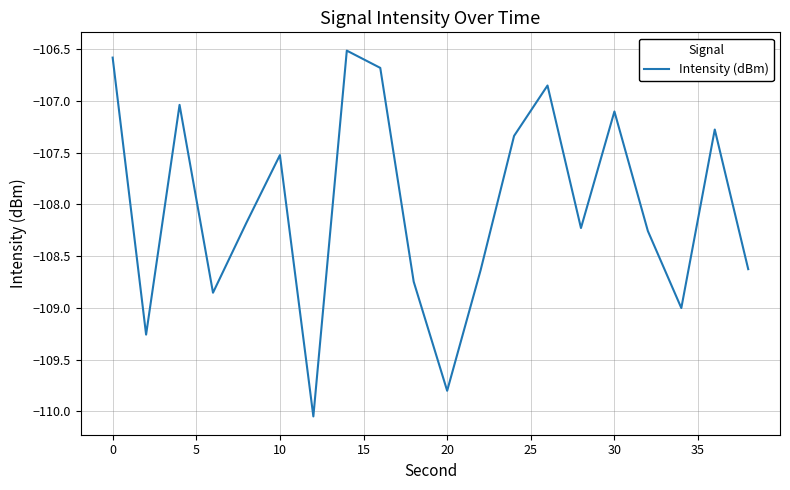

What is the difference between the maximum and minimum values?

3.5